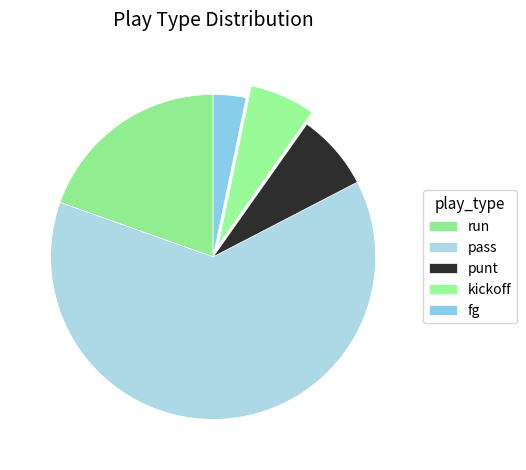

Is it true that fg is 1% of the pie?

False